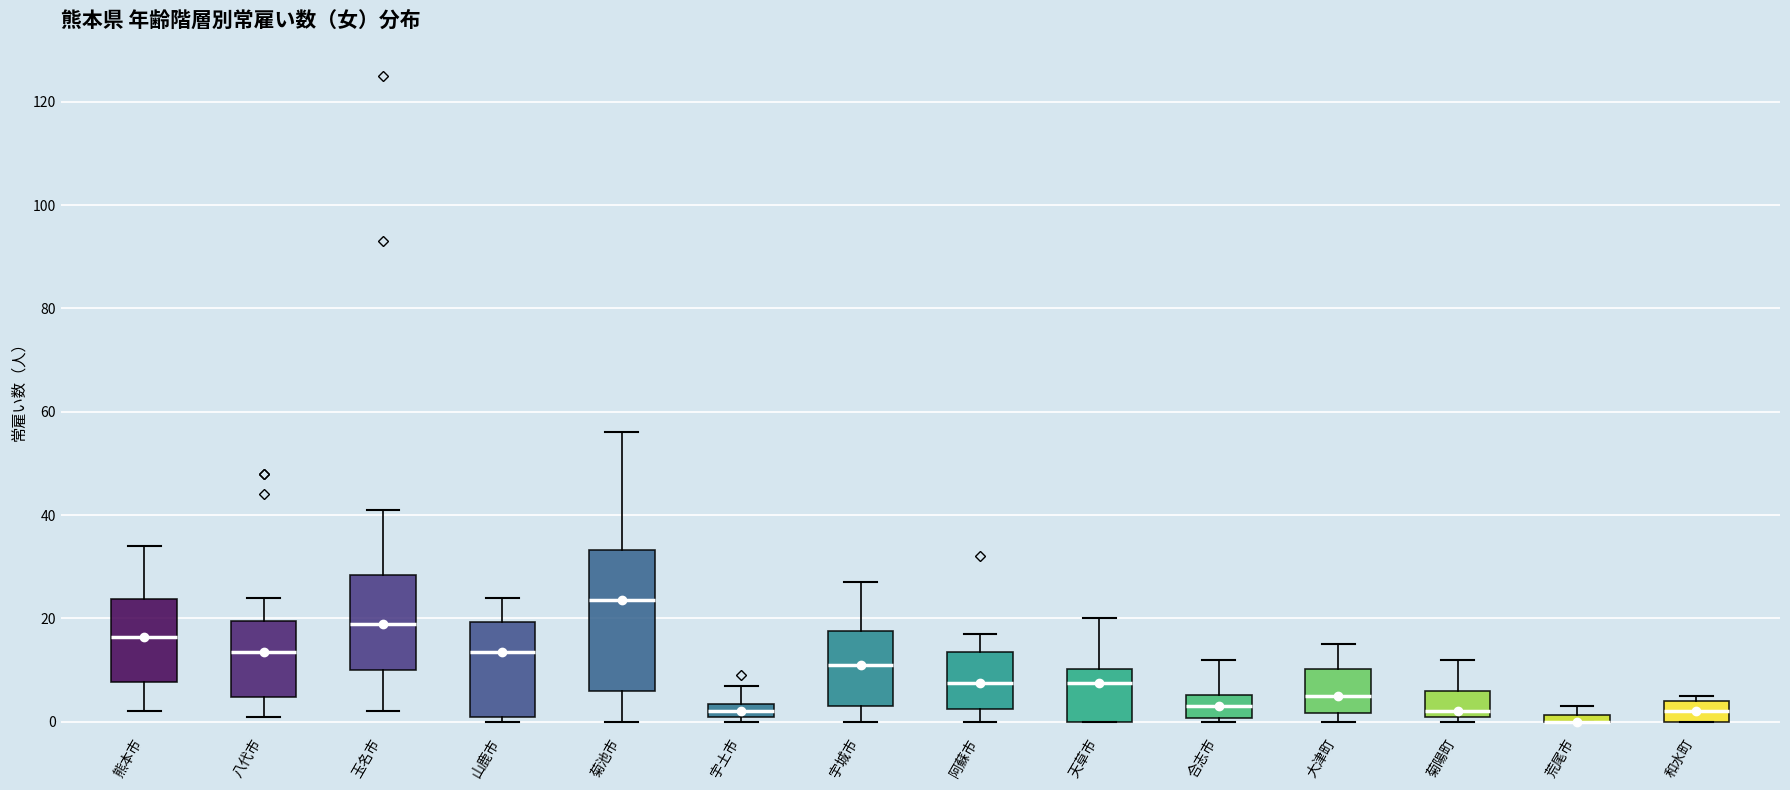

Where is the upper edge of the box for 合志市 on the y-axis? The values are not printed on the chart, so give them approximately, as read against the axis.

6